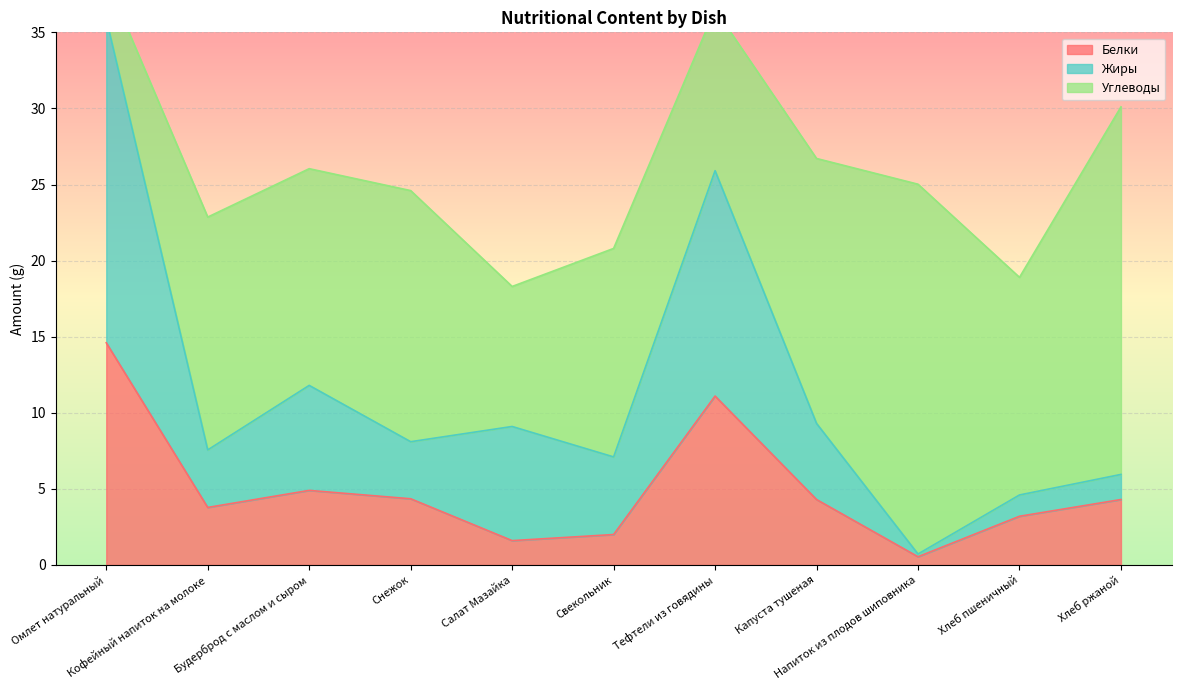

Is it true that Белки equals 0.5 at Напиток из плодов шиповника?

True